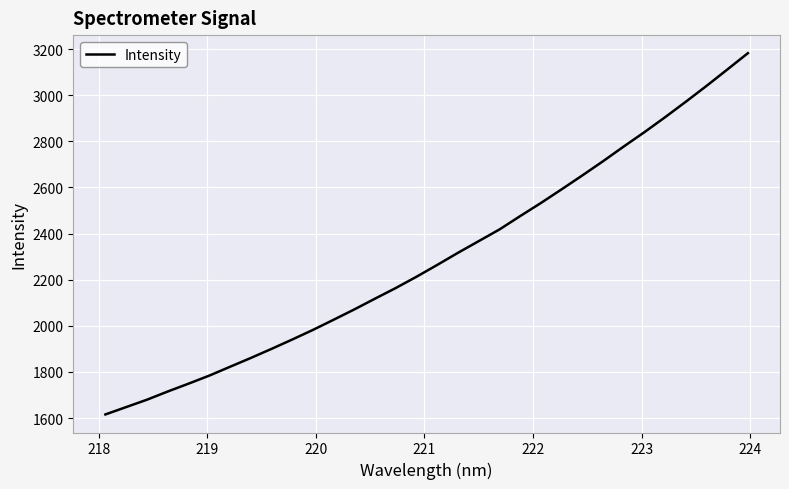

What is the maximum value shown in the chart?

3182.1